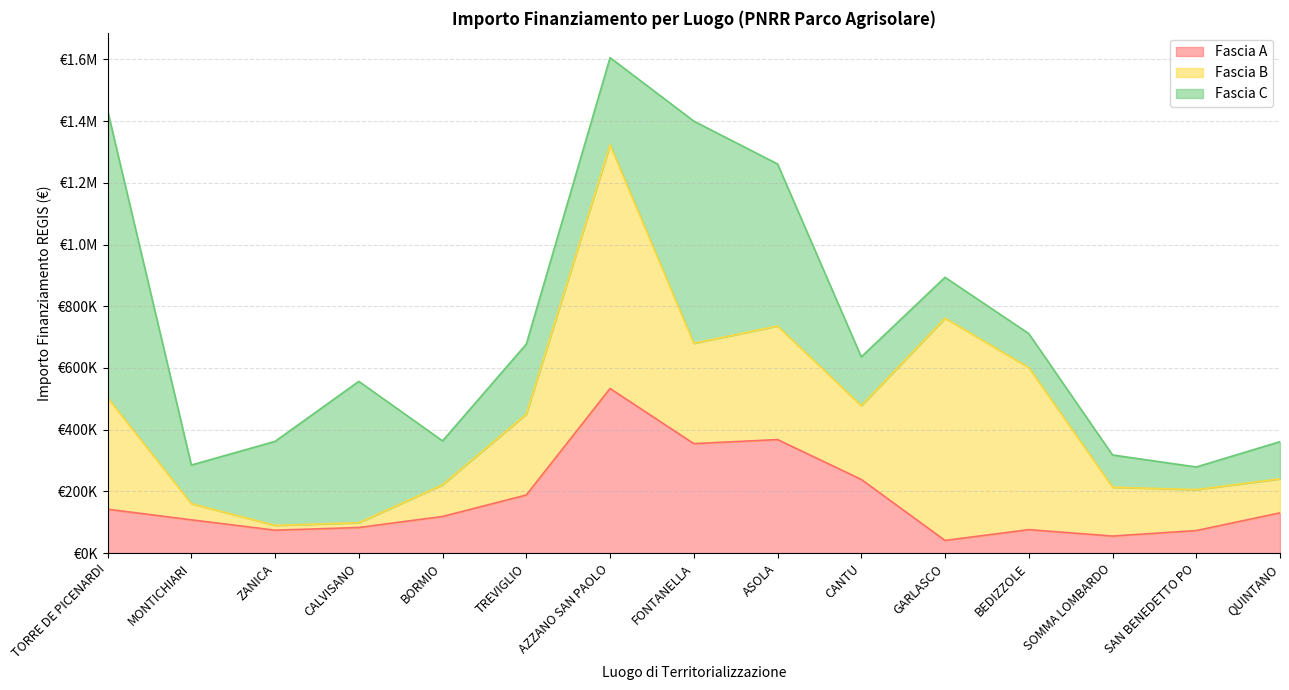

Where do Fascia C and Fascia A first cross each other?

TREVIGLIO and AZZANO SAN PAOLO